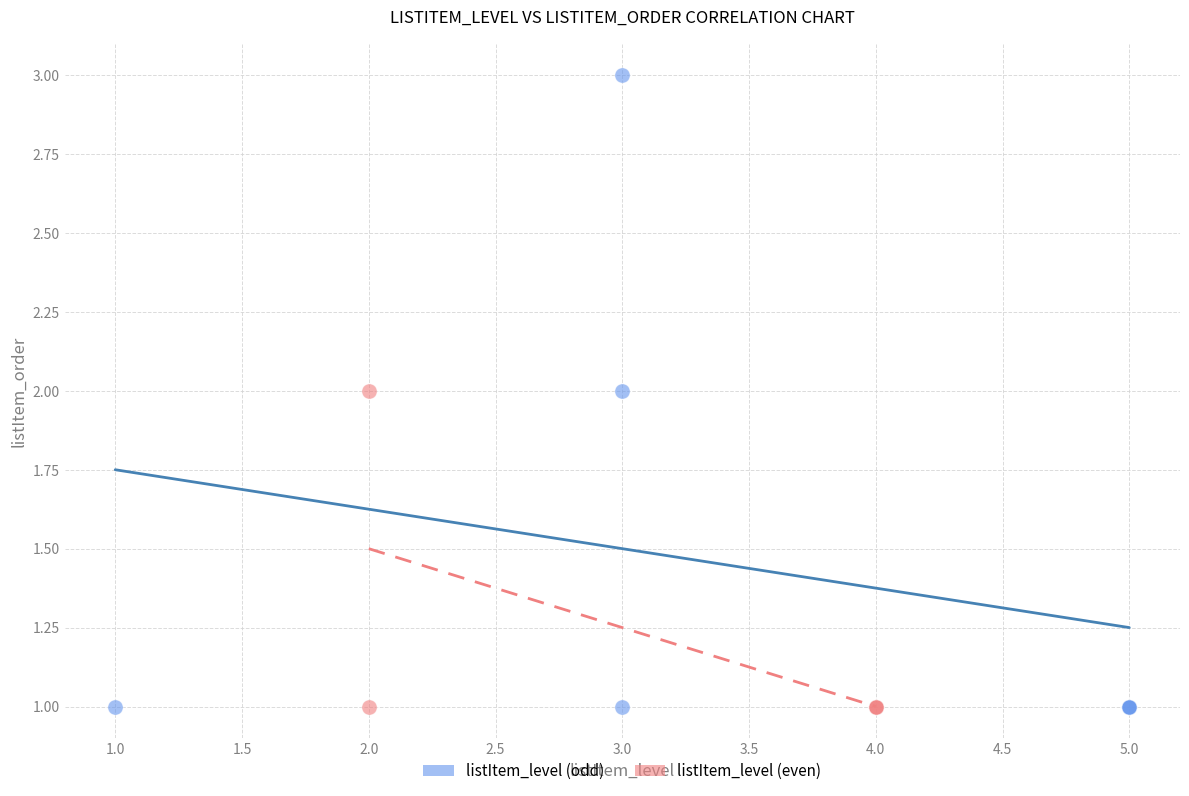

Which series has the widest spread of Y values?

listItem_level (odd)